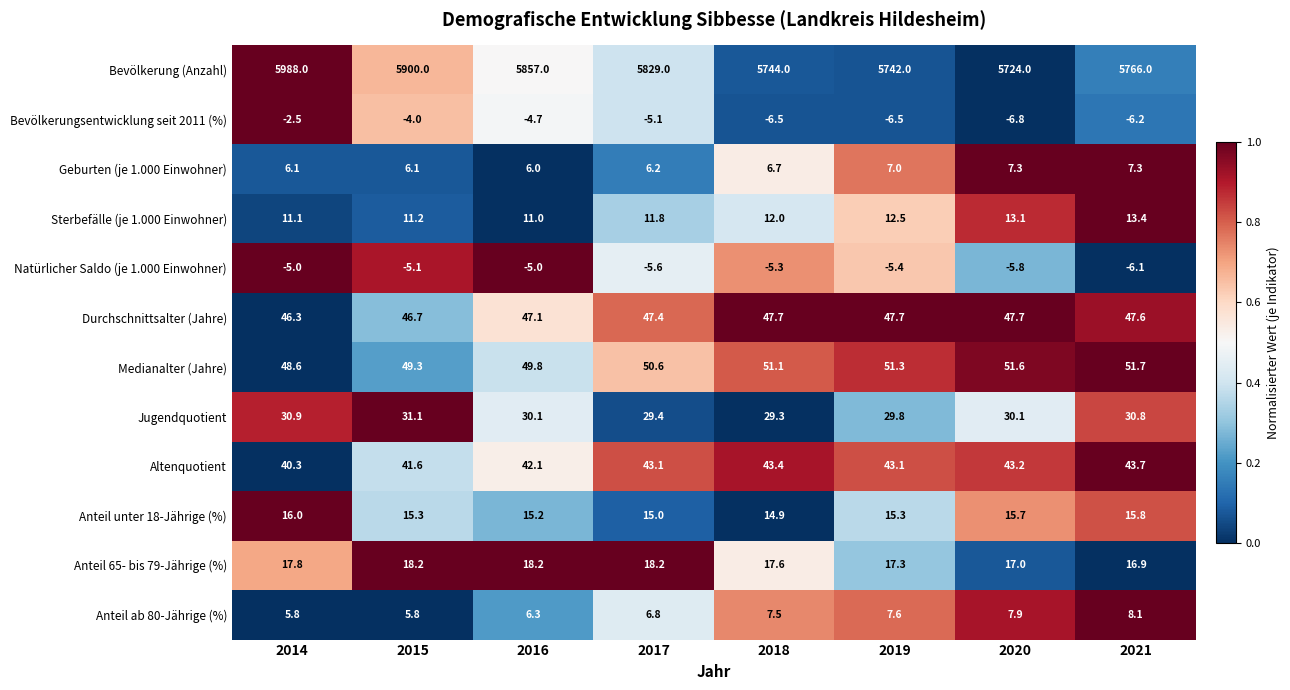

At 2017, list the series in order from smallest to largest.

Natürlicher Saldo (je 1.000 Einwohner), Bevölkerungsentwicklung seit 2011 (%), Geburten (je 1.000 Einwohner), Anteil ab 80-Jährige (%), Sterbefälle (je 1.000 Einwohner), Anteil unter 18-Jährige (%), Anteil 65- bis 79-Jährige (%), Jugendquotient, Altenquotient, Durchschnittsalter (Jahre), Medianalter (Jahre), Bevölkerung (Anzahl)